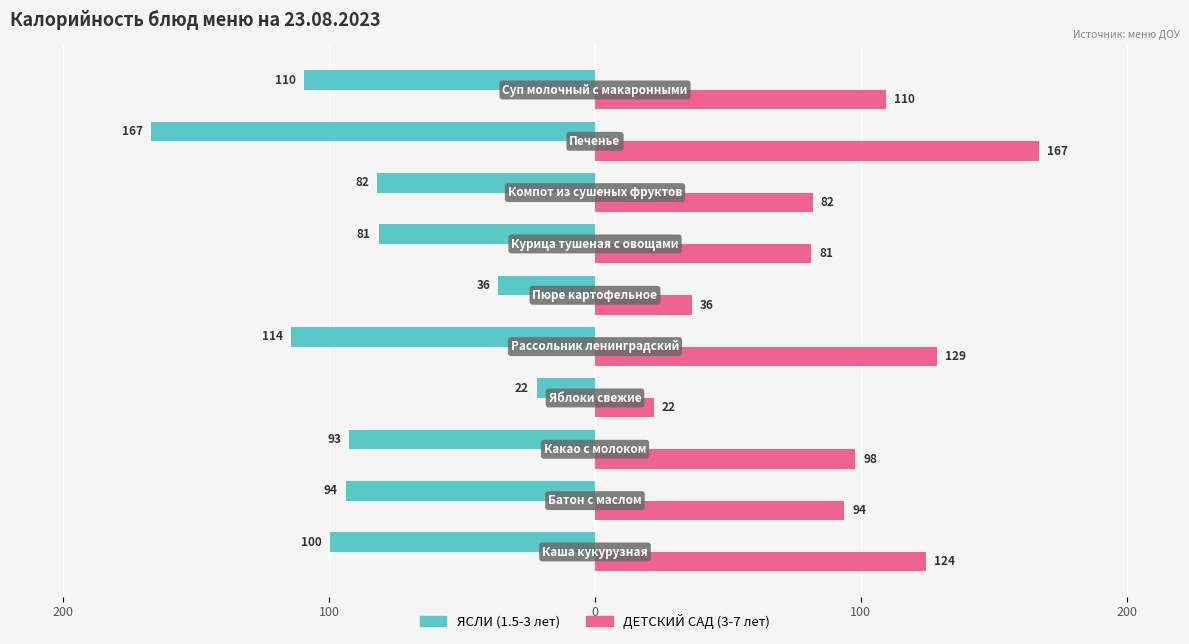

What are all the series names shown in the legend?

ЯСЛИ (1.5-3 лет), ДЕТСКИЙ САД (3-7 лет)